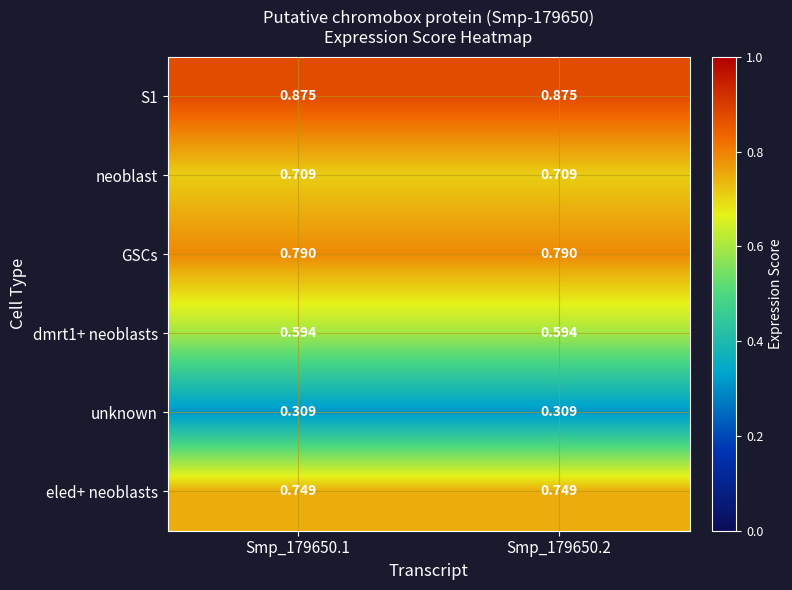

Is the value of neoblast at Smp_179650.1 greater than the value of S1 at Smp_179650.2?

No